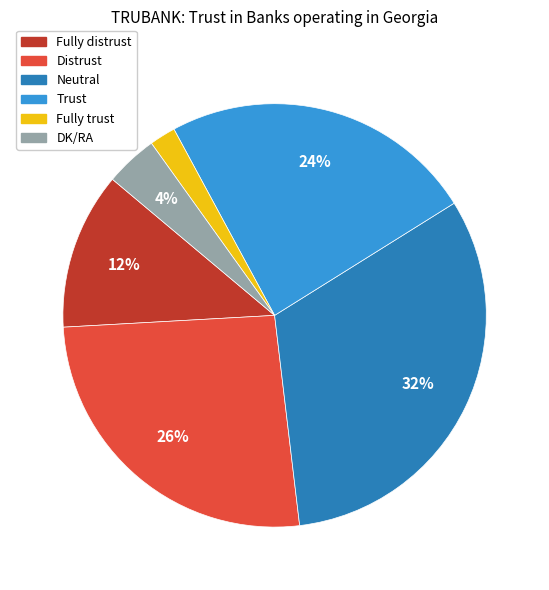

Which category has the smallest portion of the pie?

Fully trust